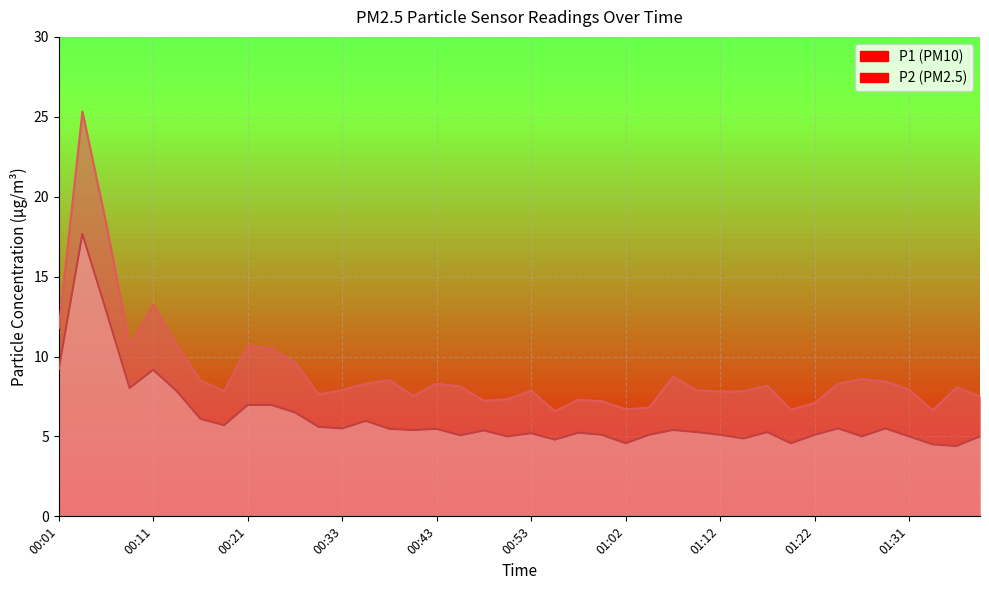

In P1, how many points are lower than both neighbors (excluding endpoints)?

10